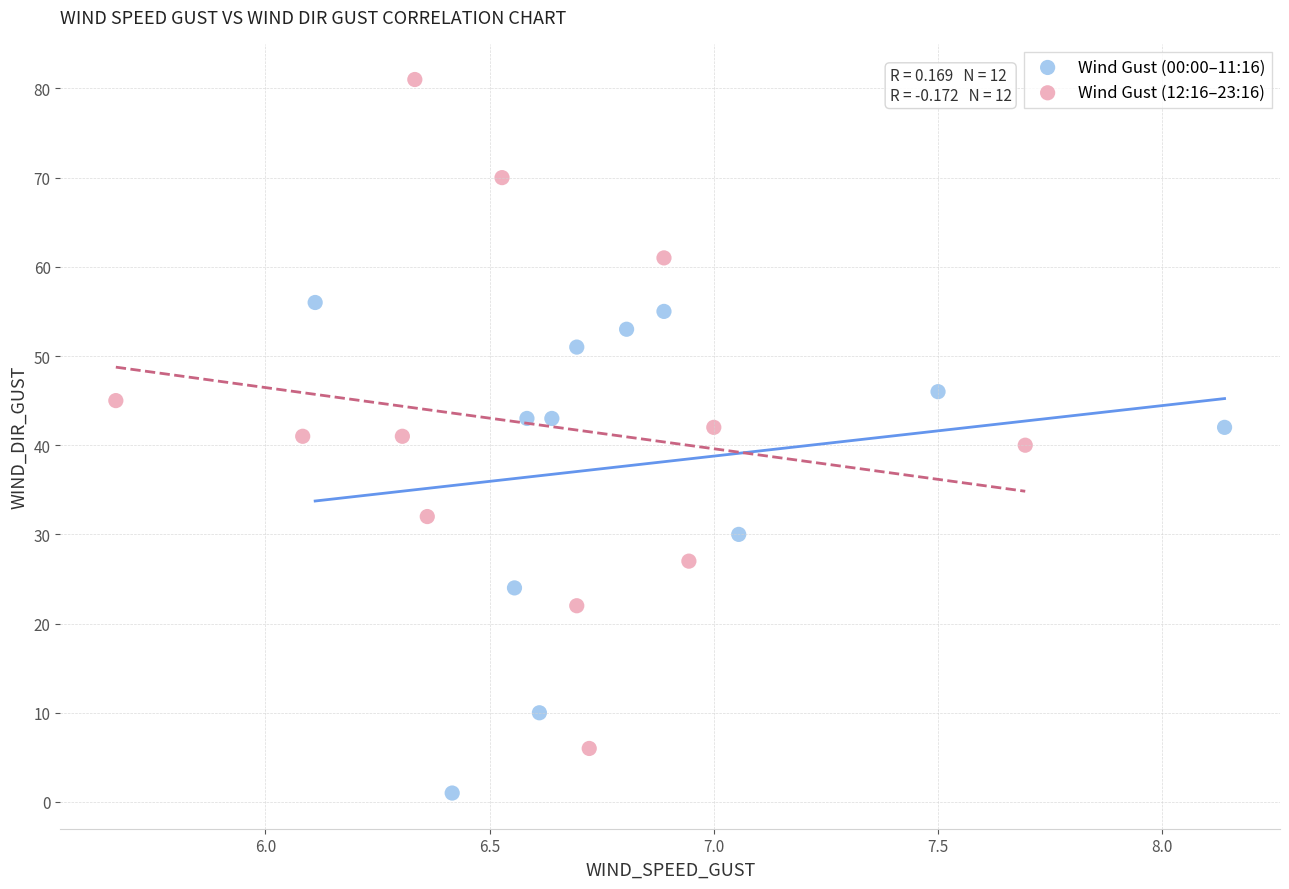

Which series reaches the maximum Y coordinate?

Wind Gust (12:16–23:16)